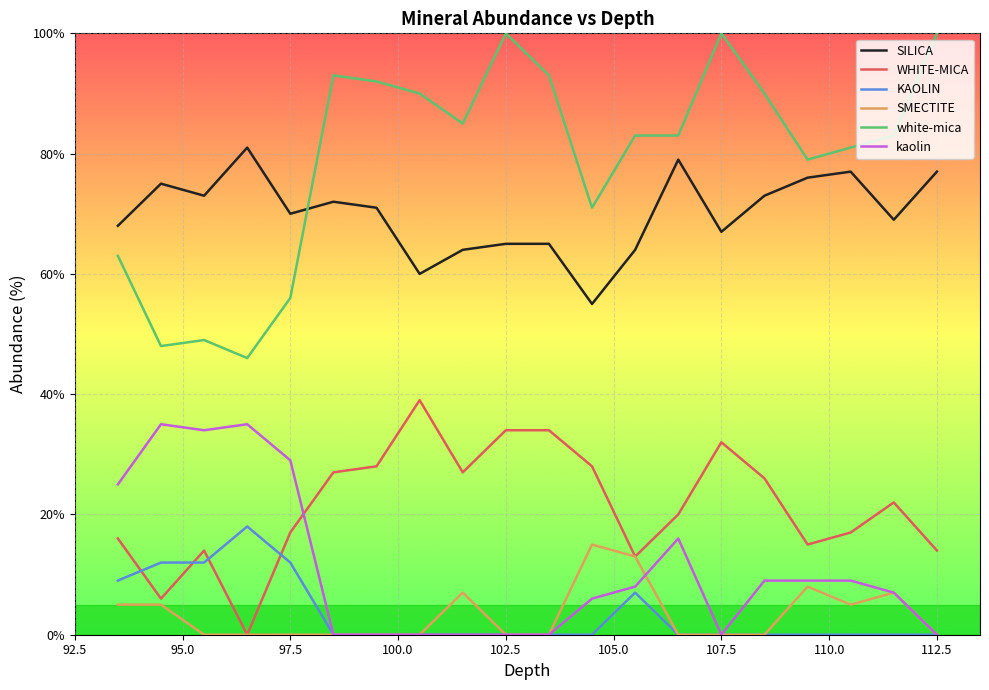

What is the highest value of the kaolin series?

35